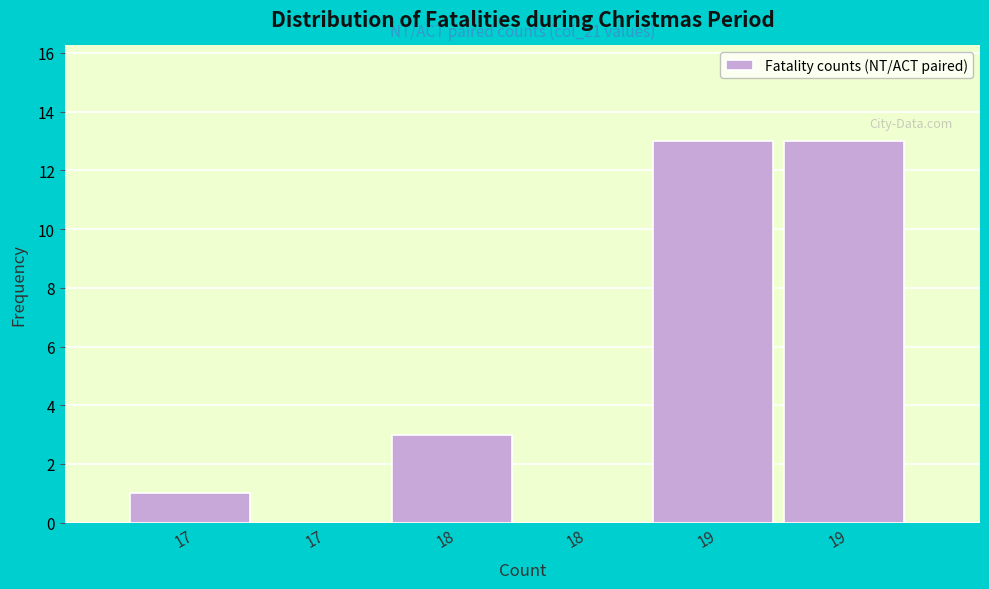

How many series are shown in this chart?

1